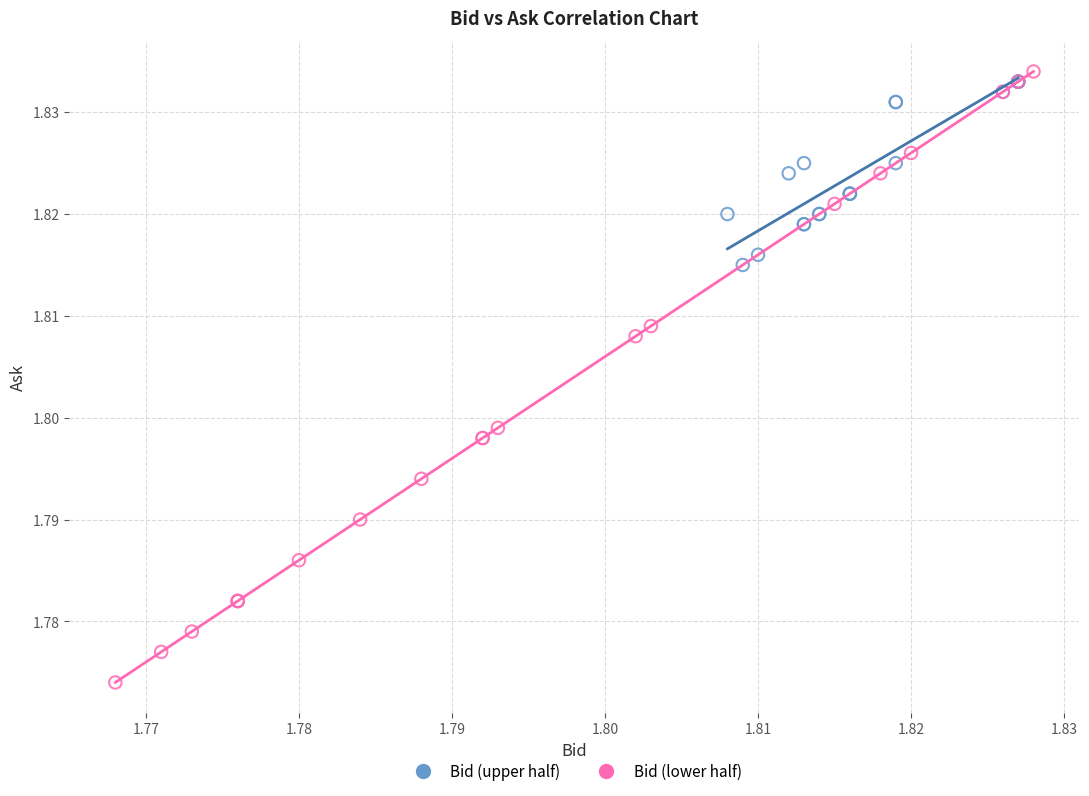

Which series has the largest Y range (max minus min)?

Bid (lower half)